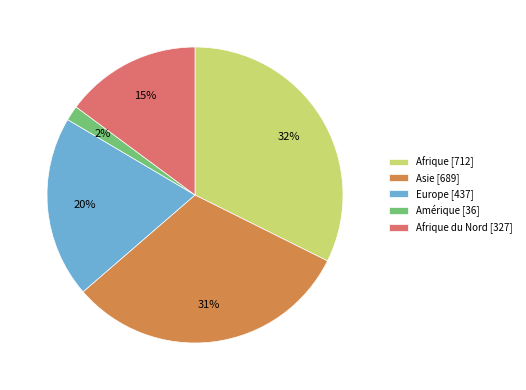

Is it true that Afrique [712] is 20% of the pie?

False